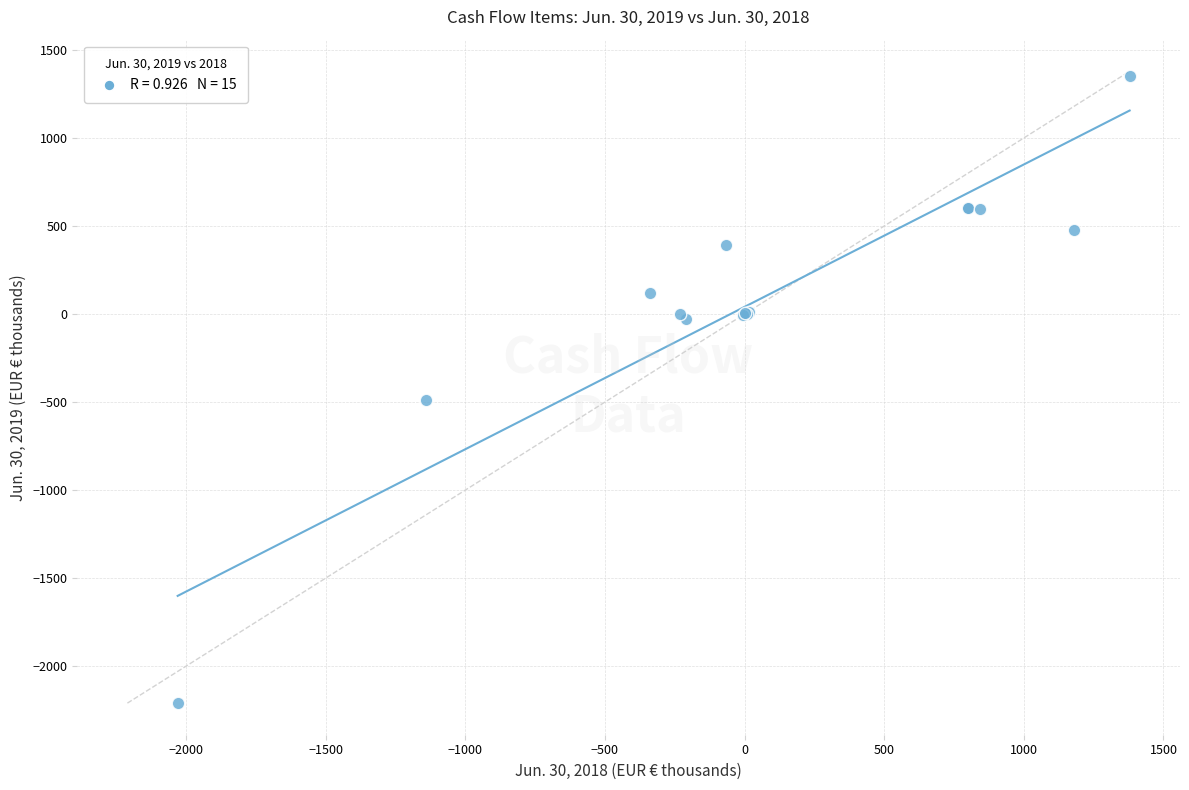

What Y value in the scatter plot is closest to -430?

-487